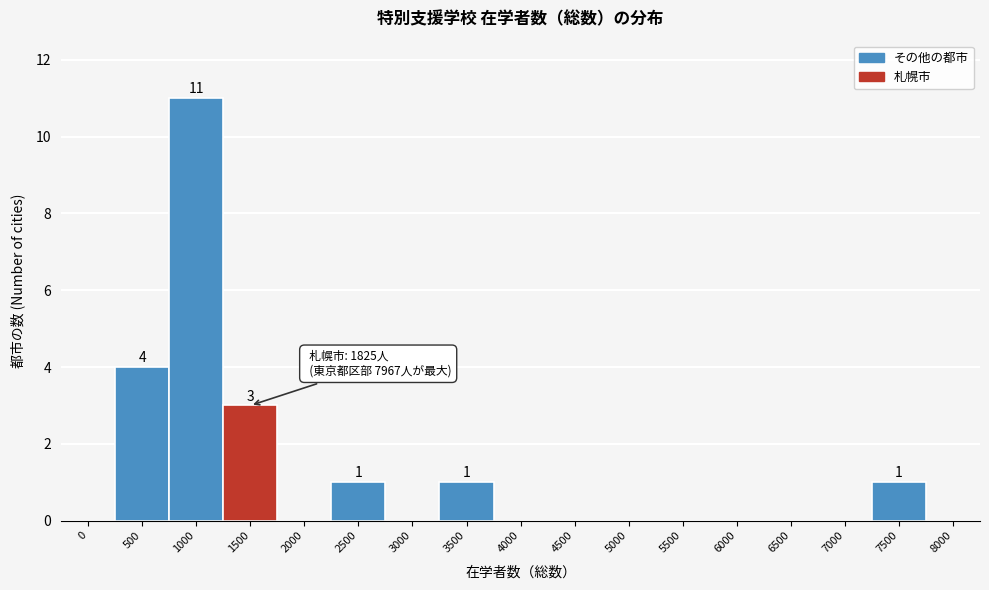

Reading right to left, list all the values displayed in this chart.

8000=0	7500=1	7000=0	6500=0	6000=0	5500=0	5000=0	4500=0	4000=0	3500=1	3000=0	2500=1	2000=0	1500=3	1000=11	500=4	0=0